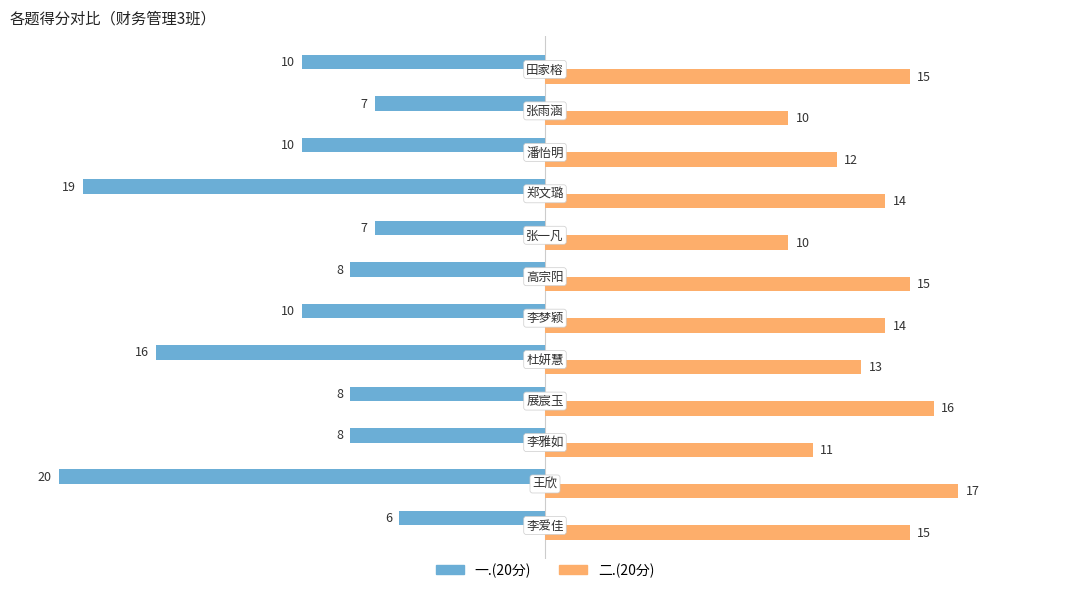

Which series has the largest total across all categories?

二.(20分)